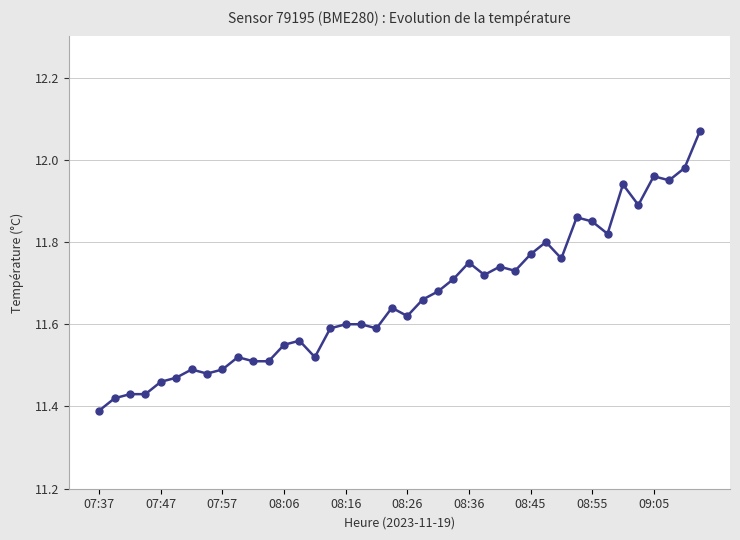

What is the difference between the maximum and minimum values?

0.7